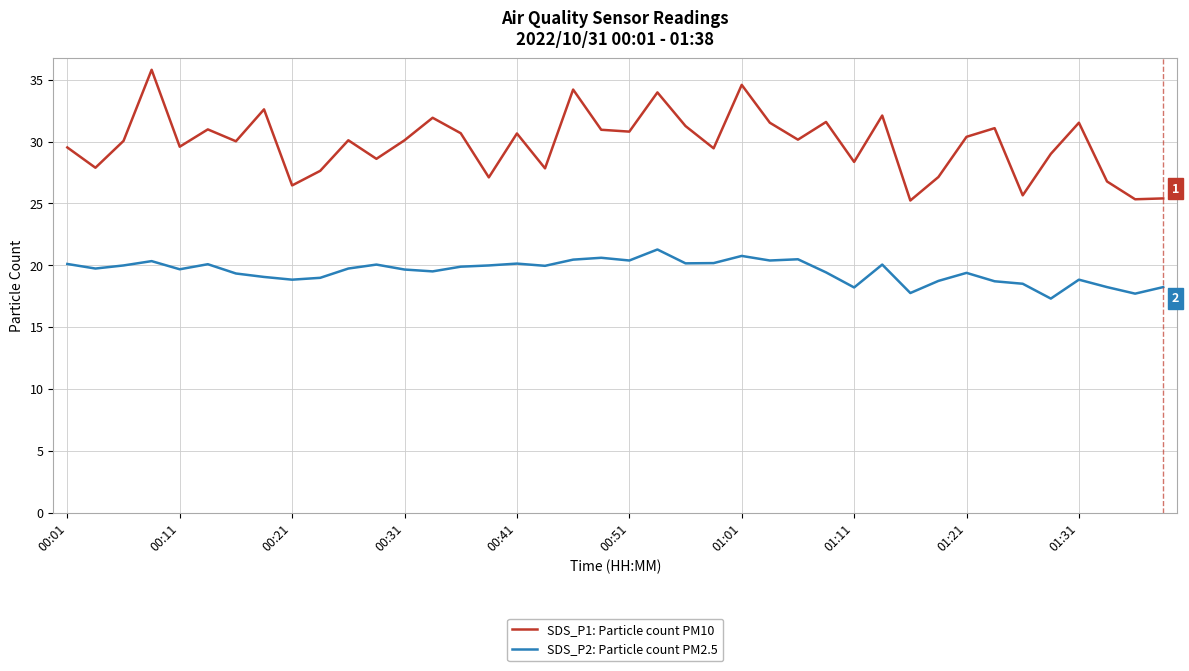

Which series has the largest range (max minus min)?

SDS_P1: Particle count PM10